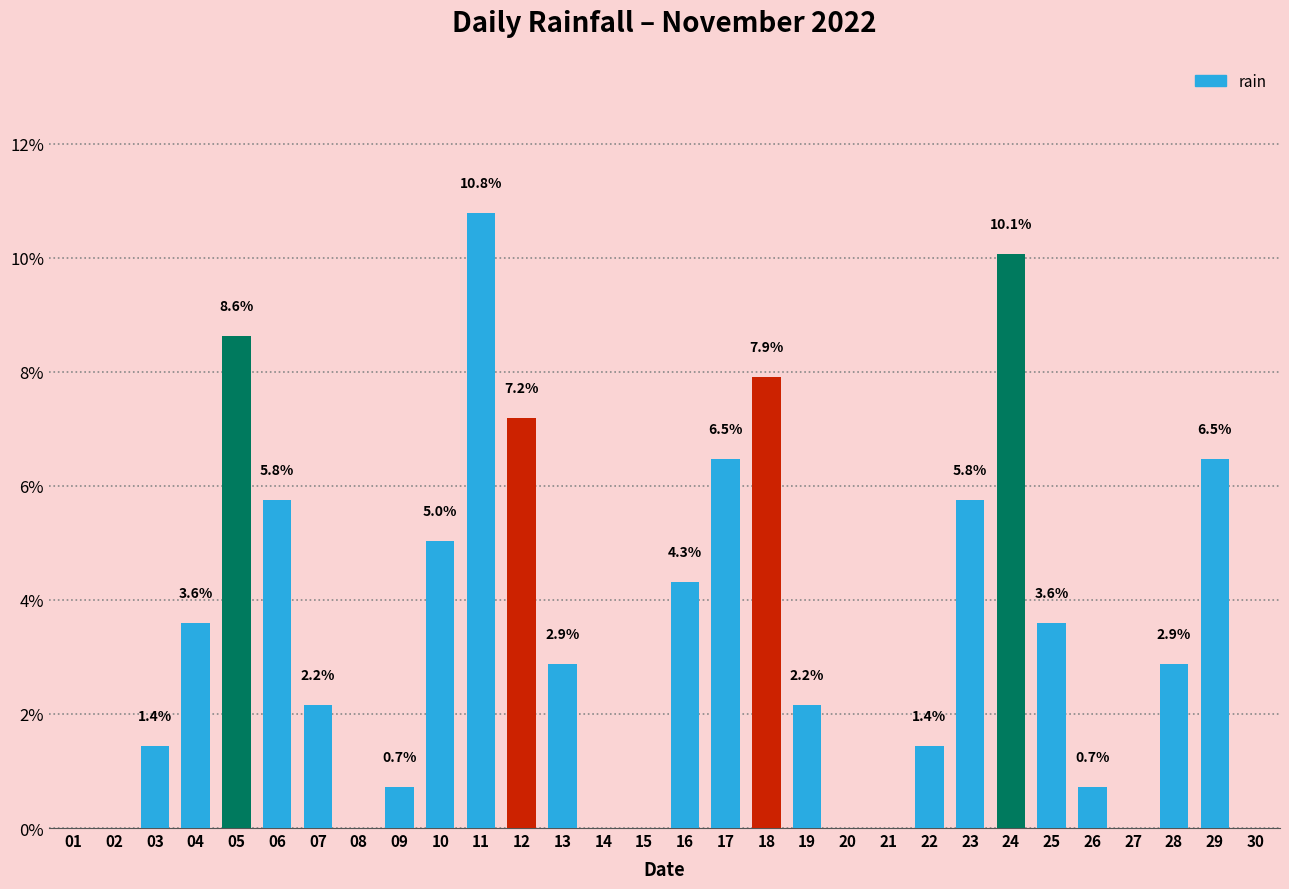

Reading left to right, what are all the values shown in this chart?

01=0.0	02=0.0	03=1.4	04=3.6	05=8.6	06=5.8	07=2.2	08=0.0	09=0.7	10=5.0	11=10.8	12=7.2	13=2.9	14=0.0	15=0.0	16=4.3	17=6.5	18=7.9	19=2.2	20=0.0	21=0.0	22=1.4	23=5.8	24=10.1	25=3.6	26=0.7	27=0.0	28=2.9	29=6.5	30=0.0